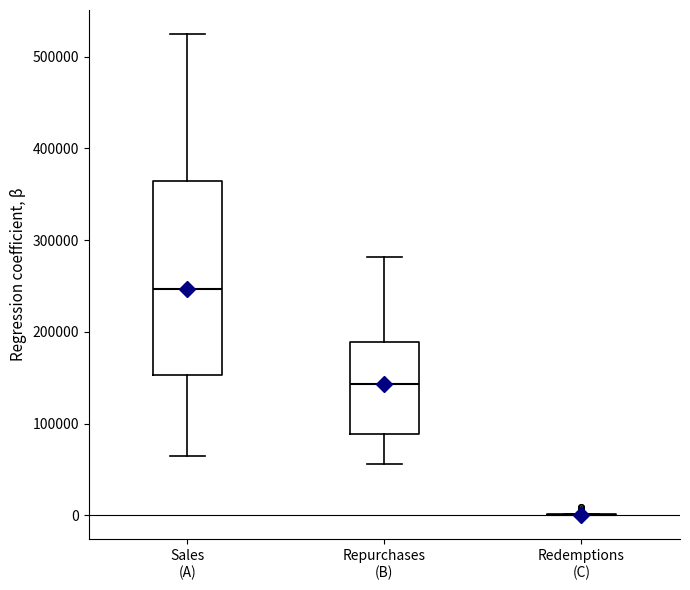

Where does the median line of the box for Repurchases (B) sit on the y-axis? The values are not printed on the chart, so give them approximately, as read against the axis.

140000